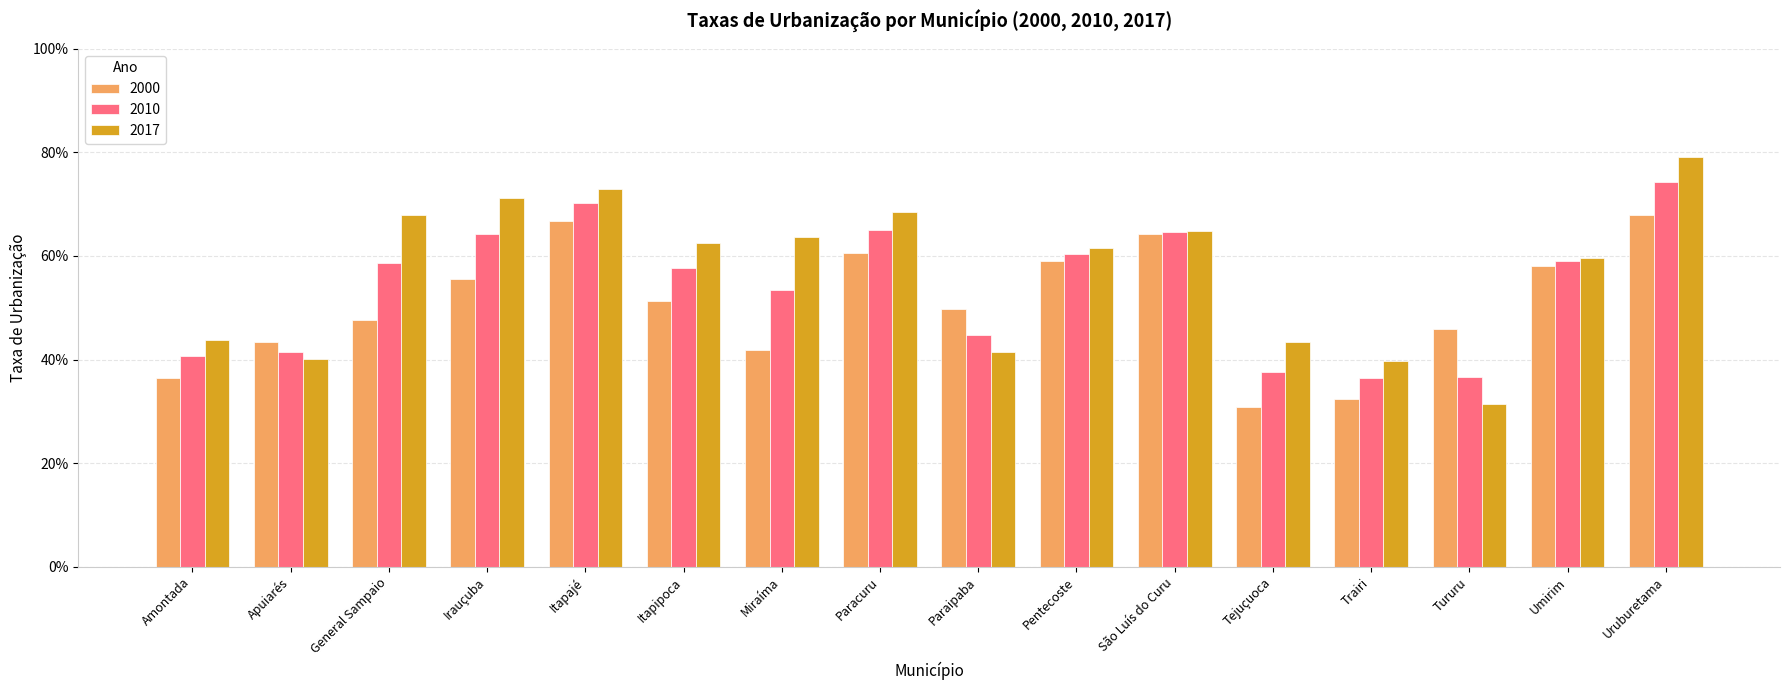

Between Apuiarés and Pentecoste, which series saw the biggest shift?

2017